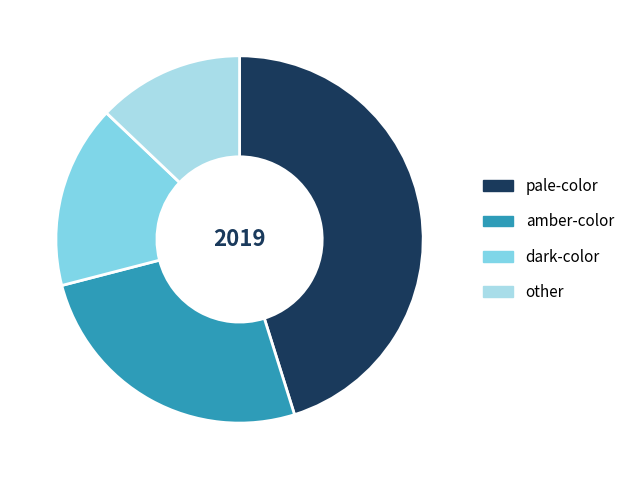

Approximately how many times larger is the value at amber-color compared to other?

2.0